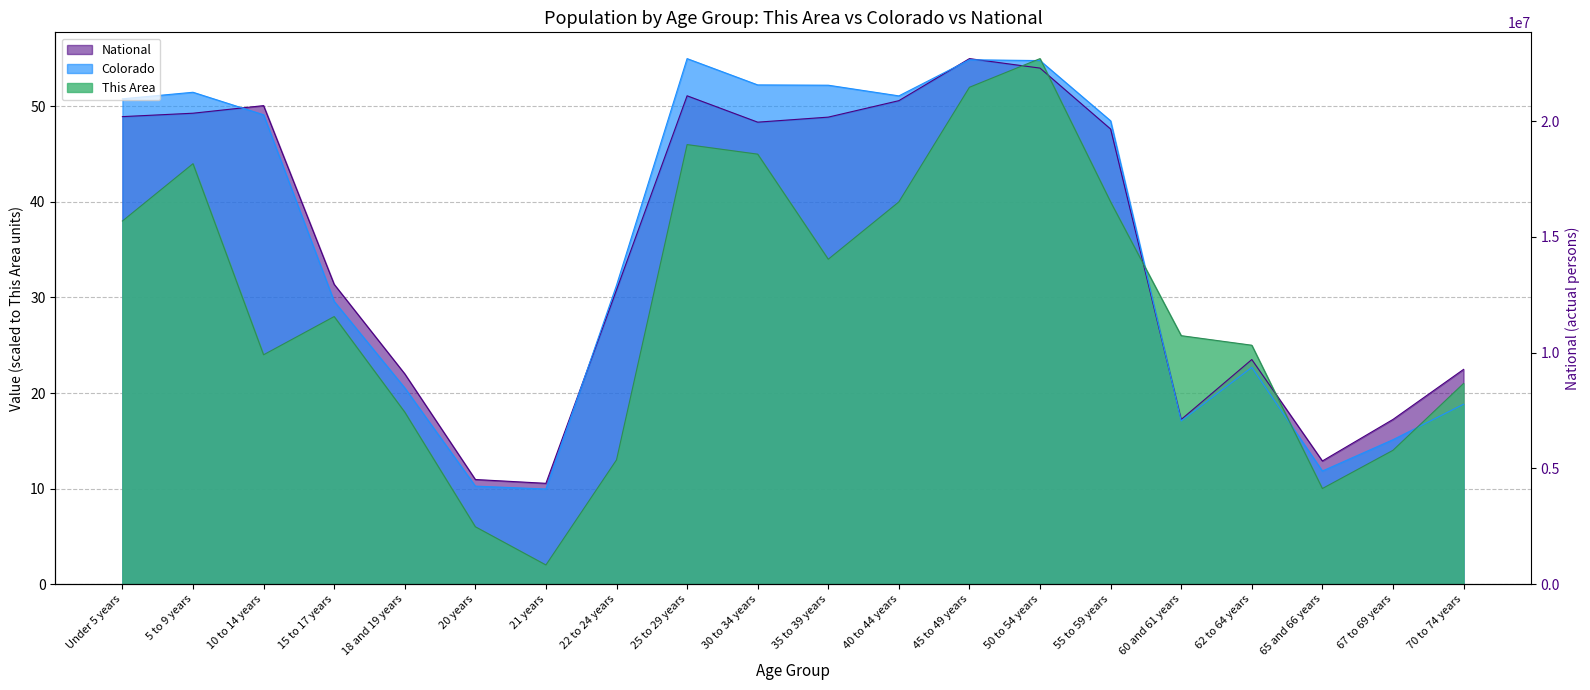

Rank the series by their maximum value, from highest to lowest.

This Area, Colorado, National